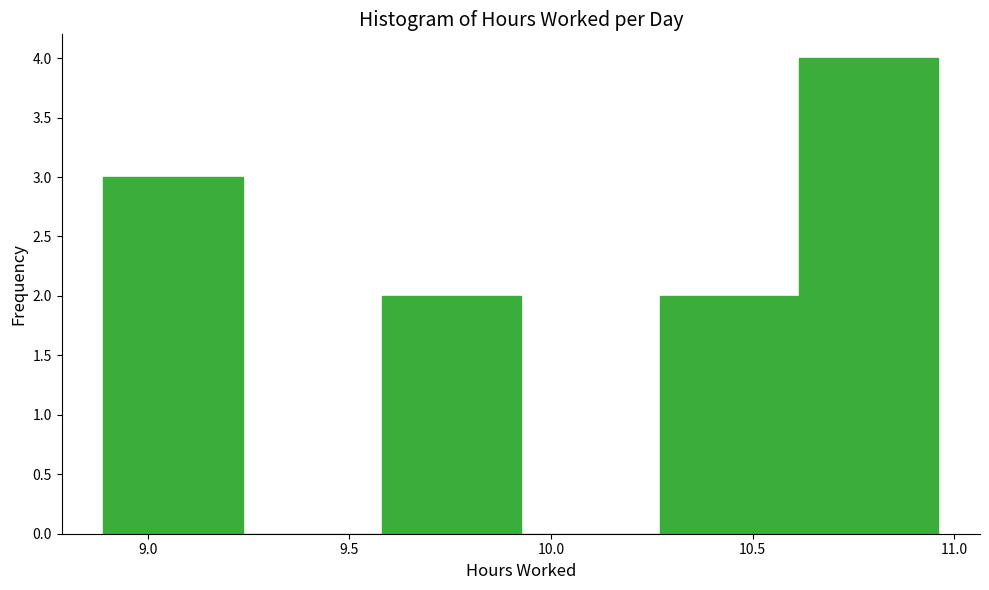

Reading left to right, transcribe this chart: for each bar, give the range it covers on the x-axis and its height. Neither the bar edges nor the heights are printed on the chart, so give them approximately, as read against the axes.

8.890 to 9.235: 3
9.235 to 9.580: 0
9.580 to 9.925: 2
9.925 to 10.270: 0
10.270 to 10.615: 2
10.615 to 10.960: 4